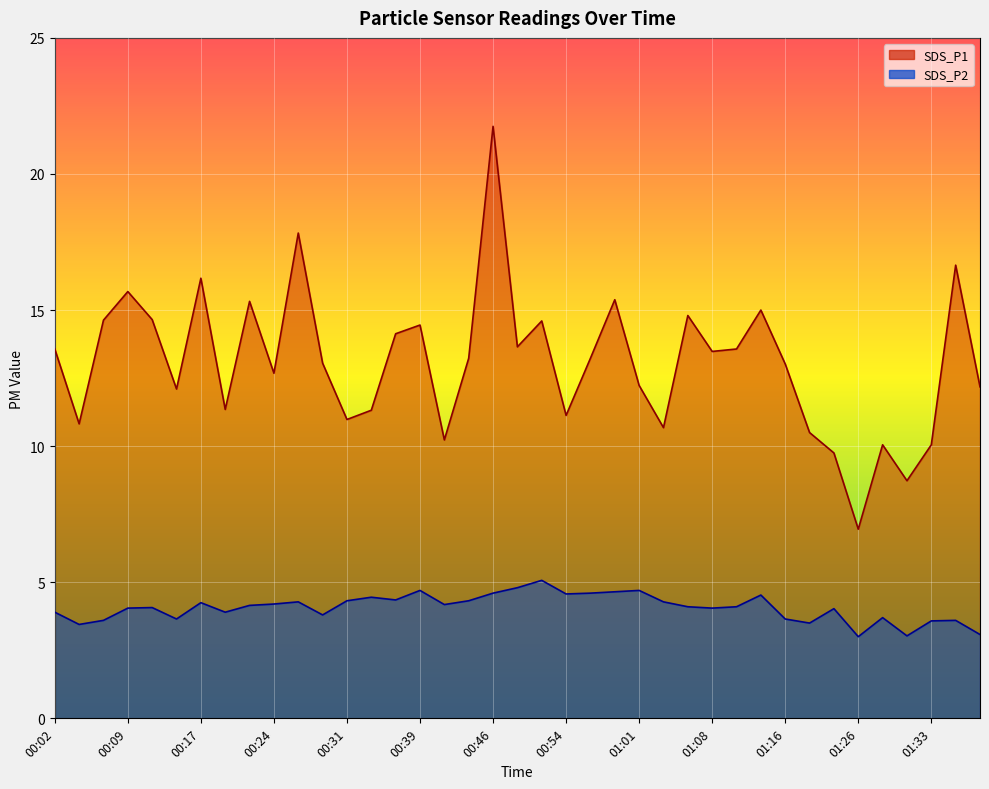

Is it true that SDS_P2 equals 4.6 at 00:46?

True